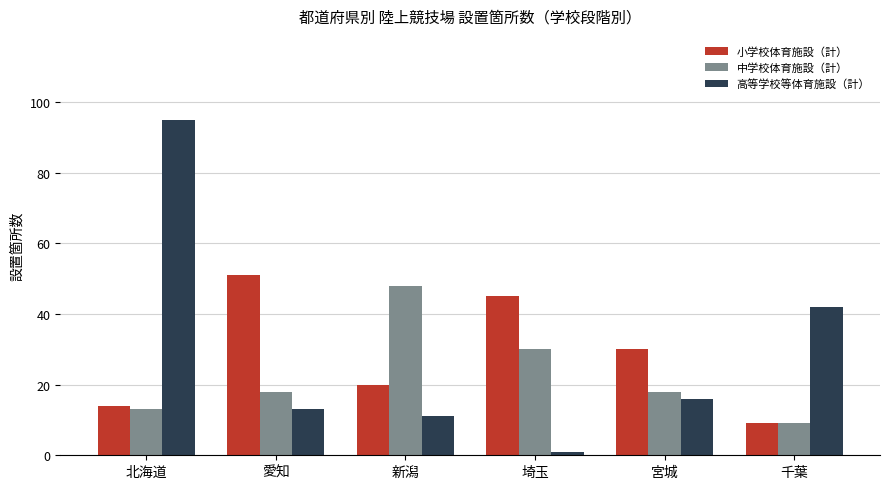

How many 中学校体育施設（計） values are between 13 and 30?

4